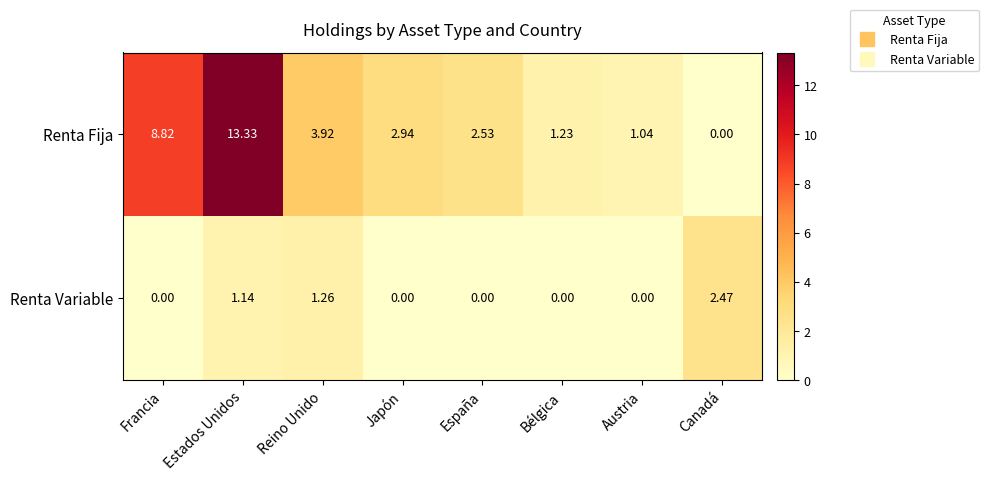

At which label does Renta Fija first exceed 2?

Francia